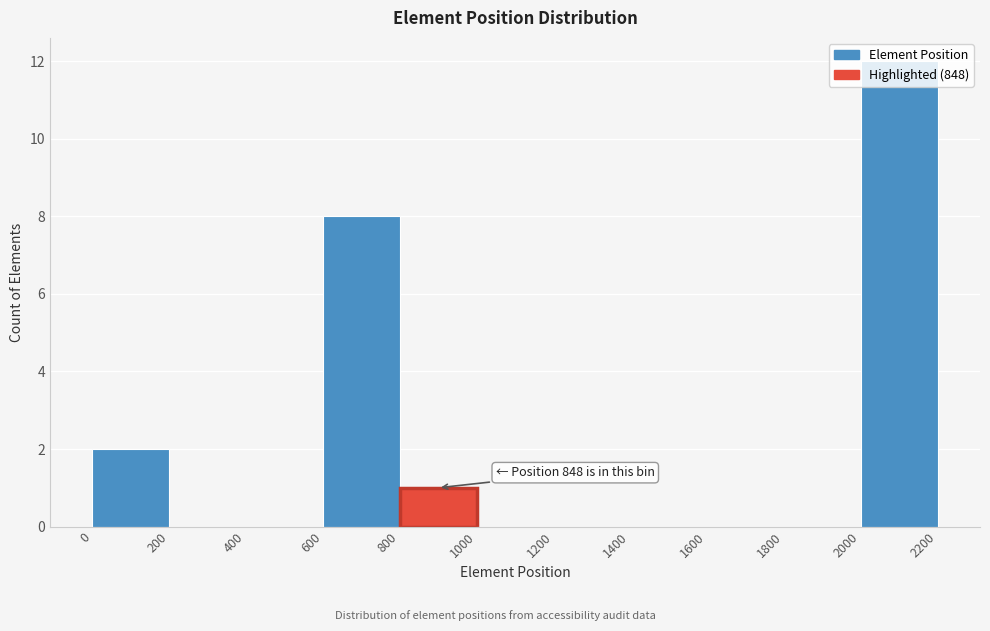

Which range on the x-axis has the tallest bar?

2000 to 2200